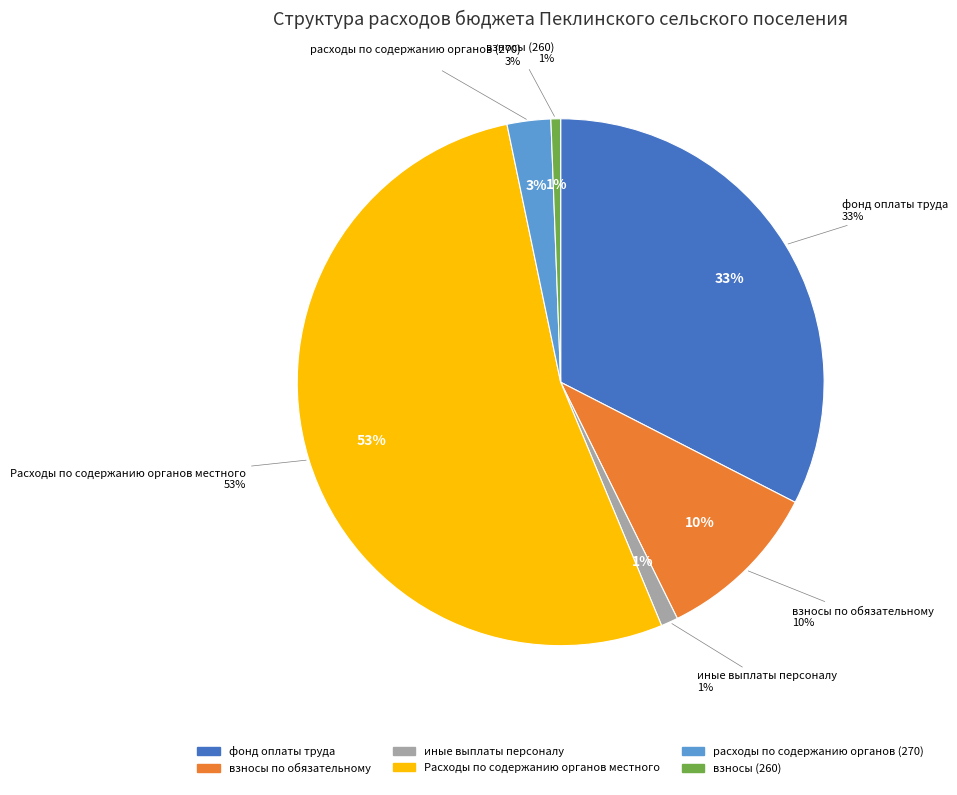

The фонд оплаты труда slice represents 47% of the pie. True or false?

False